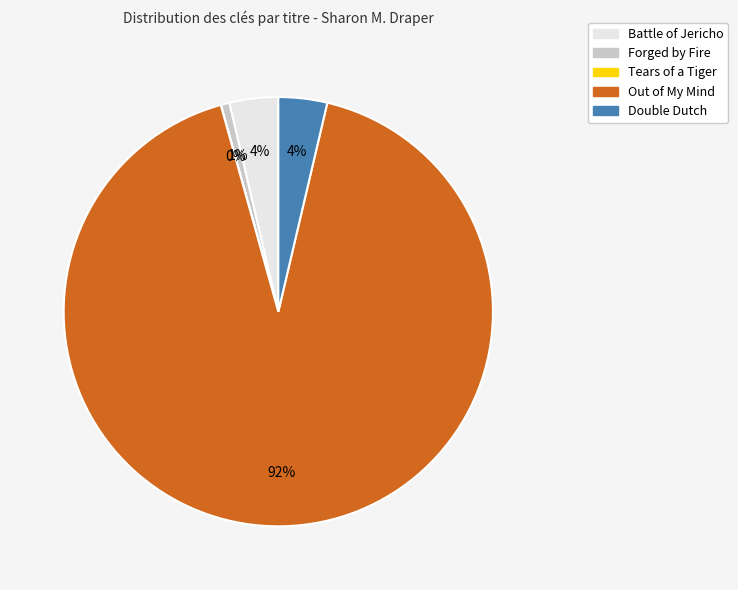

Which has a higher value, Forged by Fire or Out of My Mind?

Out of My Mind